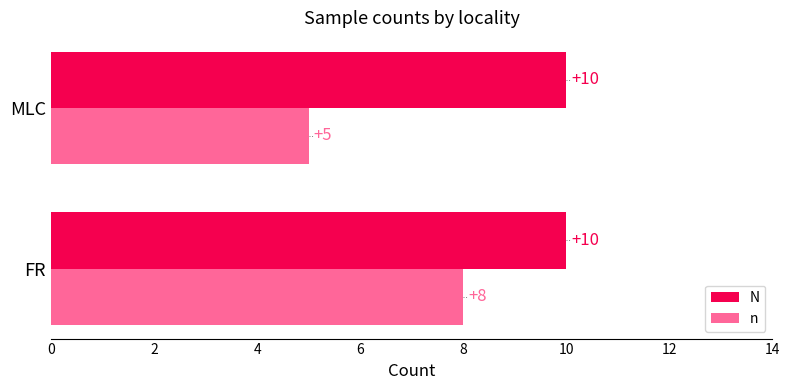

Rank the categories by n value from lowest to highest.

MLC, FR